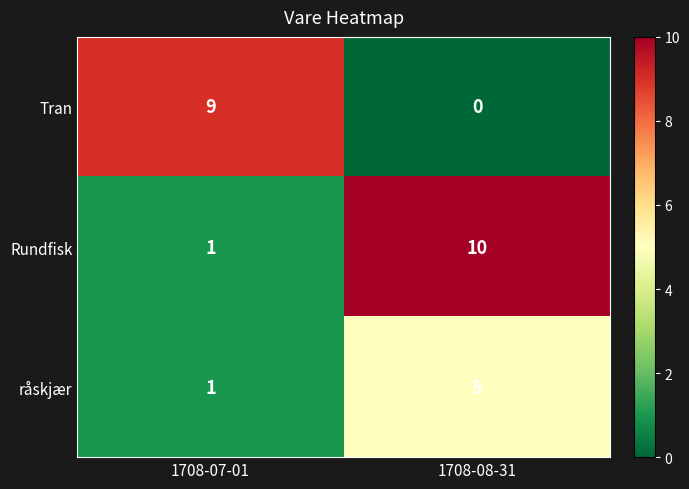

Read the råskjær value at 1708-08-31.

5